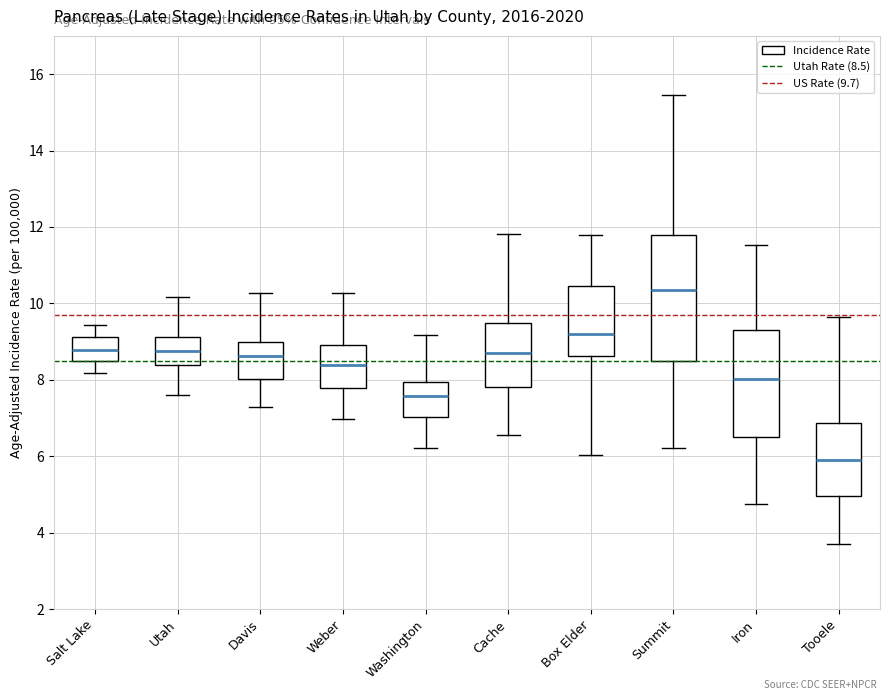

Reading left to right, read every box against the y-axis: the position of its median line, the range the box covers, and the ends of its whiskers. The values are not printed on the chart, so give them approximately, as read against the axis.

Salt Lake: median 8.8, box 8.4 to 9.2, whiskers 8.2 to 9.4
Utah: median 8.8, box 8.4 to 9.2, whiskers 7.6 to 10.2
Davis: median 8.6, box 8.0 to 9.0, whiskers 7.2 to 10.2
Weber: median 8.4, box 7.8 to 9.0, whiskers 7.0 to 10.2
Washington: median 7.6, box 7.0 to 8.0, whiskers 6.2 to 9.2
Cache: median 8.6, box 7.8 to 9.4, whiskers 6.6 to 11.8
Box Elder: median 9.2, box 8.6 to 10.4, whiskers 6.0 to 11.8
Summit: median 10.4, box 8.4 to 11.8, whiskers 6.2 to 15.4
Iron: median 8.0, box 6.4 to 9.4, whiskers 4.8 to 11.6
Tooele: median 6.0, box 5.0 to 6.8, whiskers 3.8 to 9.6